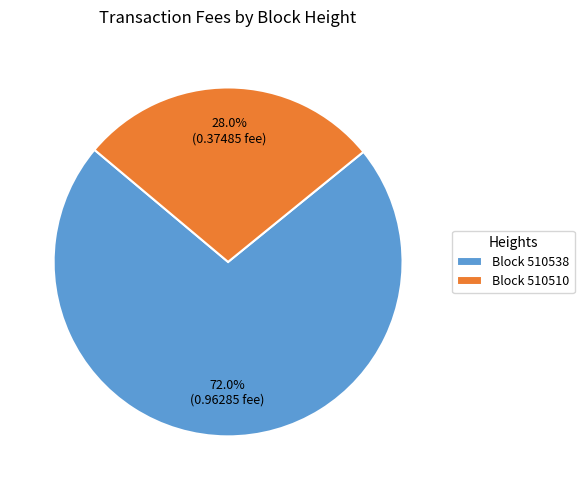

Count the number of slices in the pie.

2